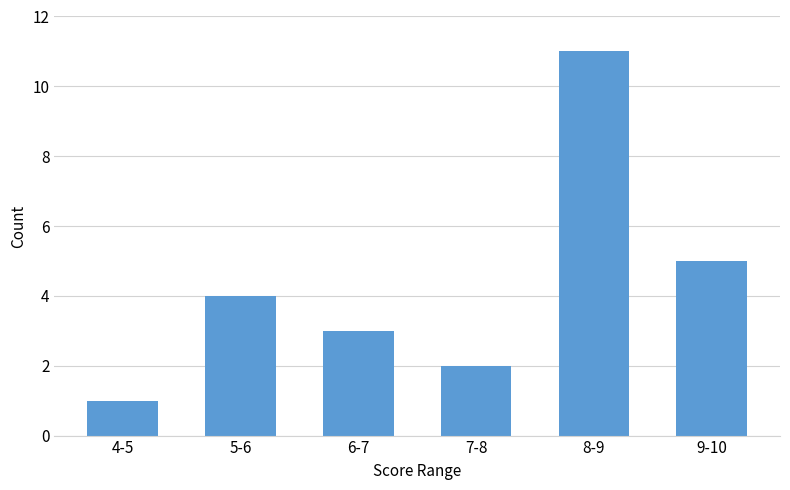

Reading left to right, transcribe all the data shown in this chart.

1	4	3	2	11	5